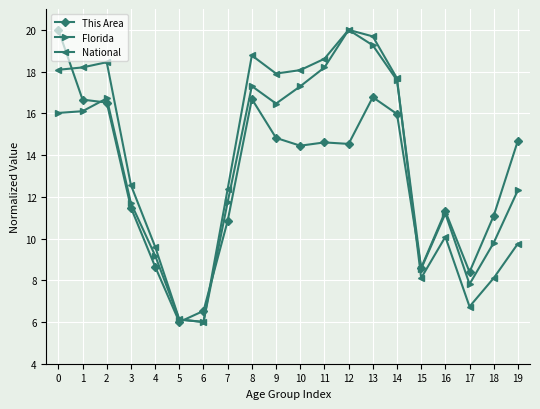

What is the lowest value of the Florida series?

6.0